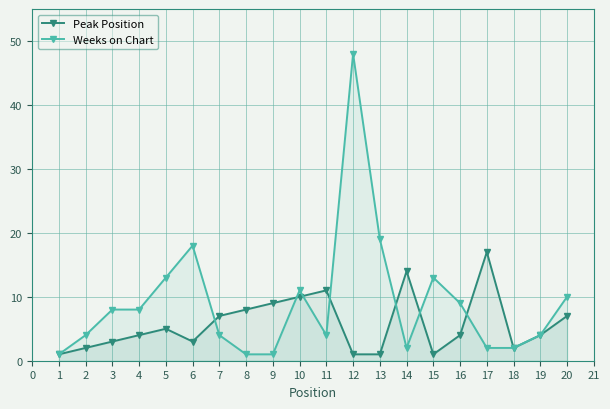

Is the value of Peak Position at 14 greater than the value of Weeks on Chart at 14?

Yes